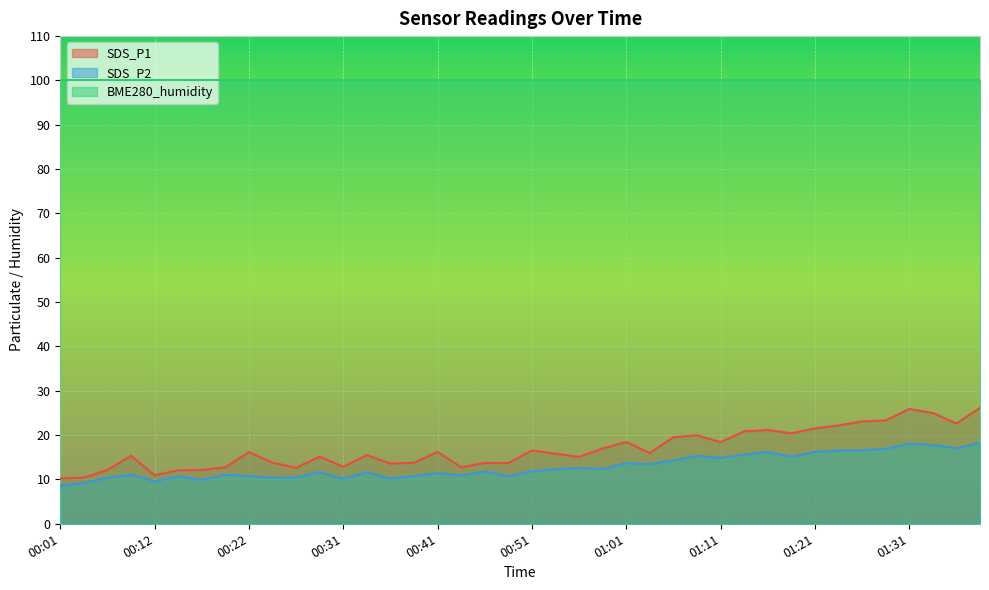

At how many categories does at least one series exceed 16?

40